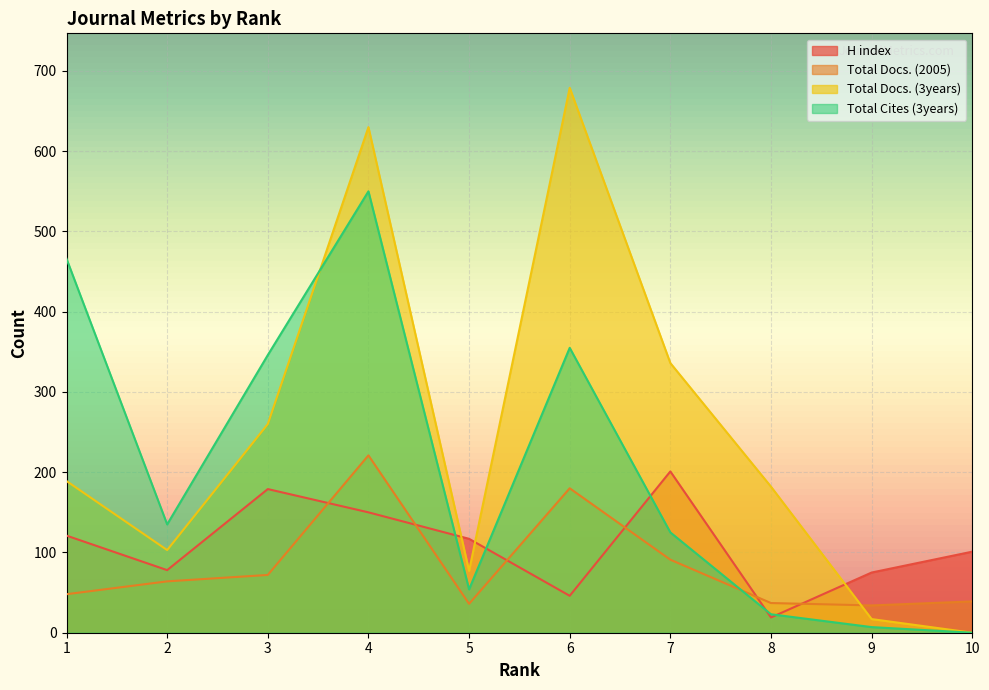

What is the difference between the maximum and second lowest values in the Total Docs. (3years) series?

662